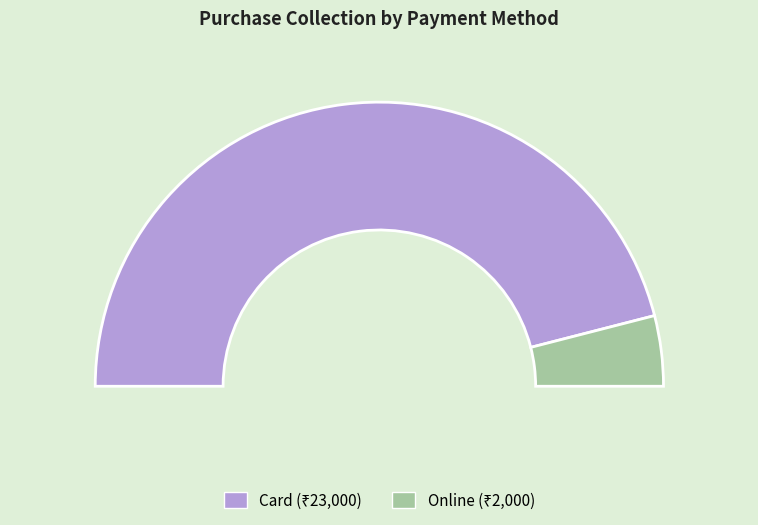

True or false: Card accounts for 92% of the total.

True